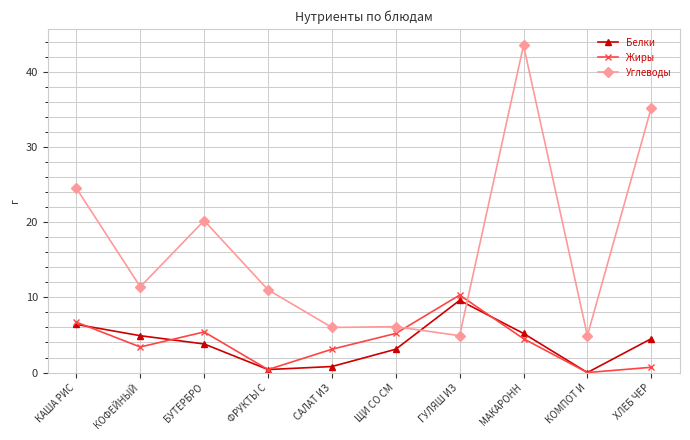

How many interior local valleys does the Жиры series have?

3